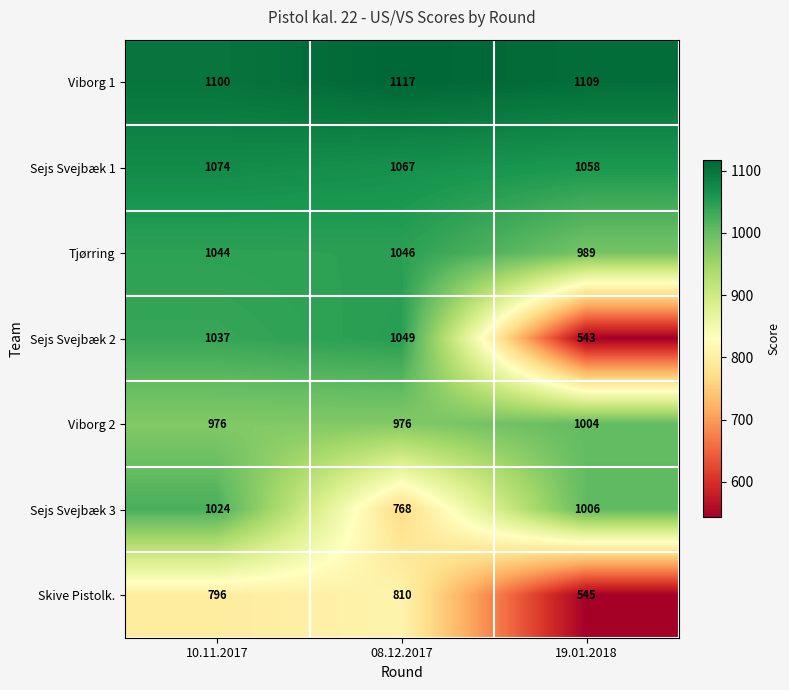

What is the maximum value shown in the chart?

1117